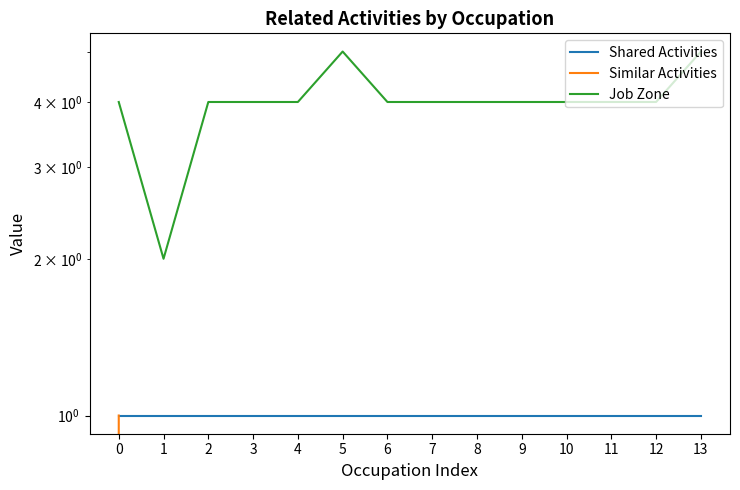

What is the spread (max minus min) of values at 13?

5